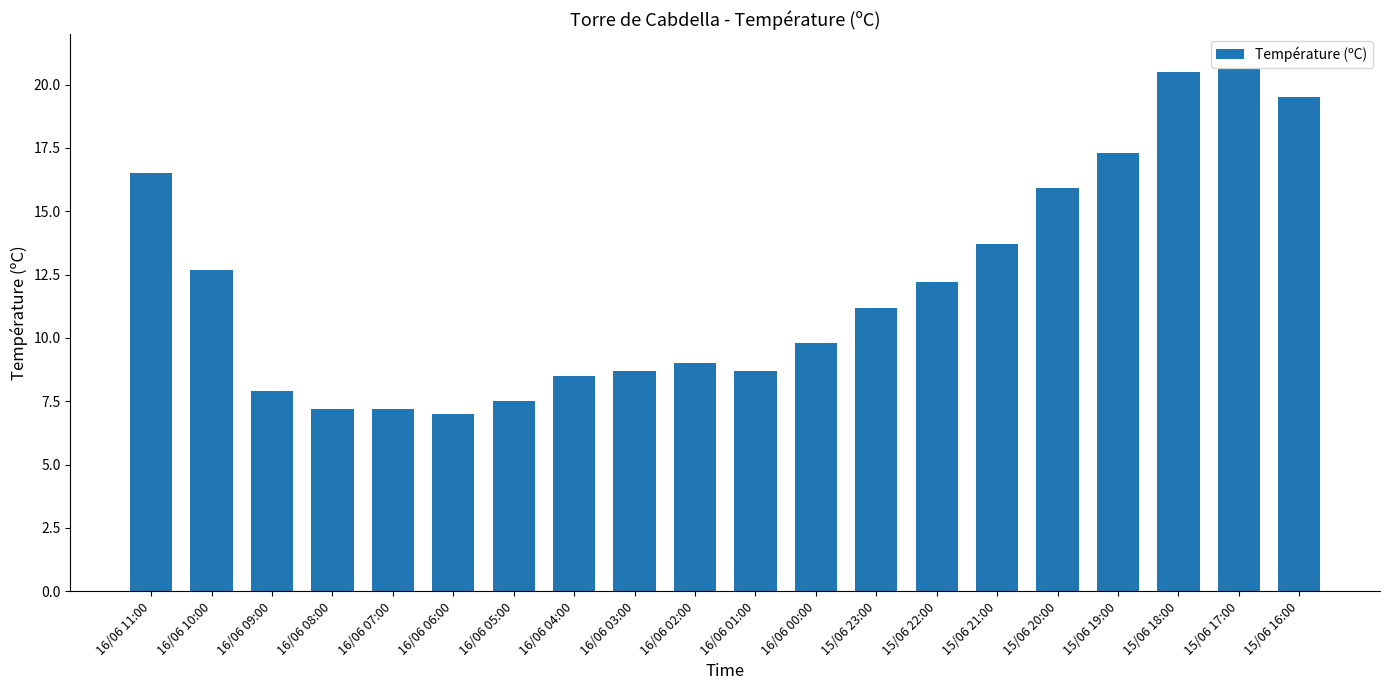

Reading right to left, transcribe all the data shown in this chart.

15/06 16:00=19.5	15/06 17:00=20.6	15/06 18:00=20.5	15/06 19:00=17.3	15/06 20:00=15.9	15/06 21:00=13.7	15/06 22:00=12.2	15/06 23:00=11.2	16/06 00:00=9.8	16/06 01:00=8.7	16/06 02:00=9.0	16/06 03:00=8.7	16/06 04:00=8.5	16/06 05:00=7.5	16/06 06:00=7.0	16/06 07:00=7.2	16/06 08:00=7.2	16/06 09:00=7.9	16/06 10:00=12.7	16/06 11:00=16.5